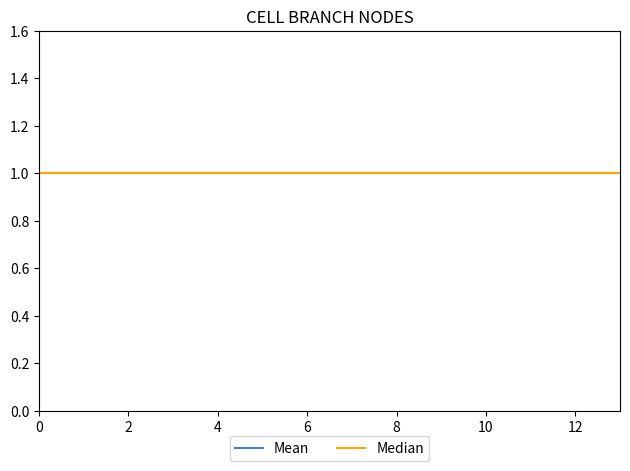

What is the maximum value shown in the chart?

1.0